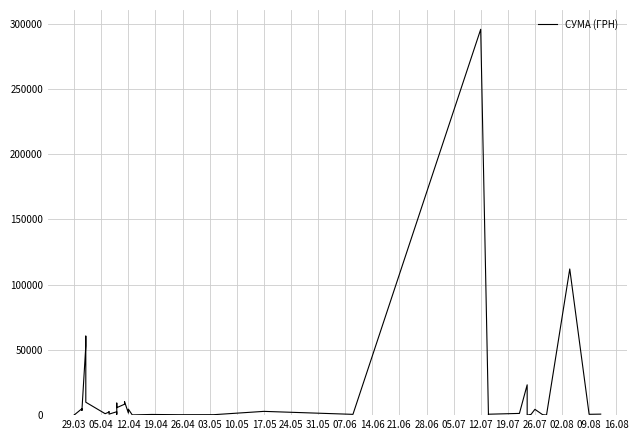

What is the minimum value shown in the chart?

11.2